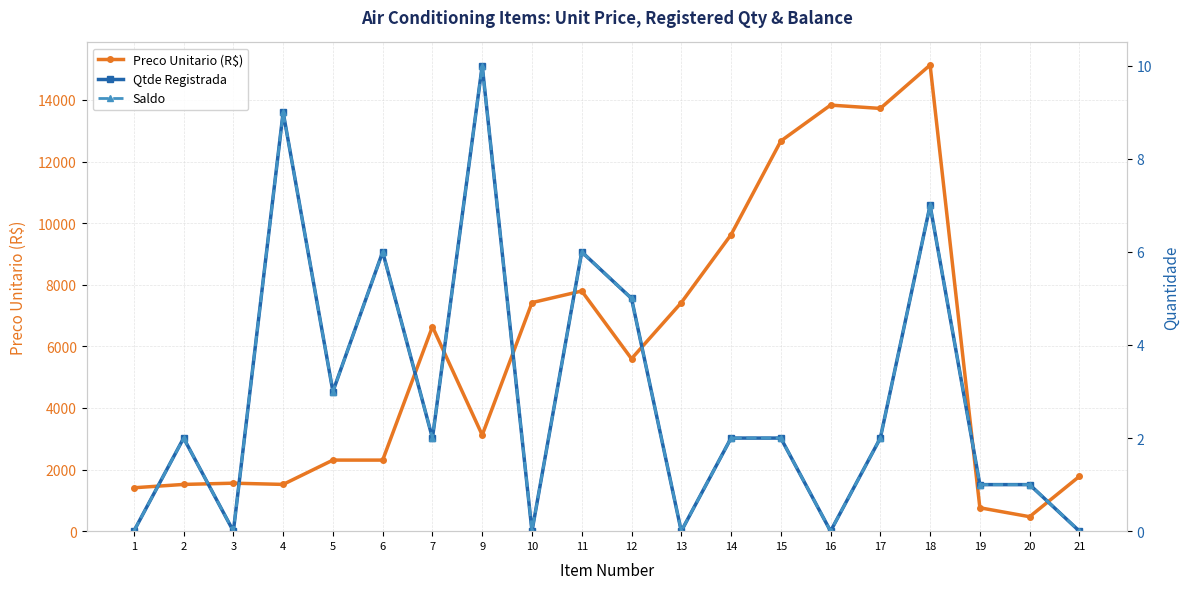

What are all the series names shown in the legend?

Preco Unitario (R$), Qtde Registrada, Saldo